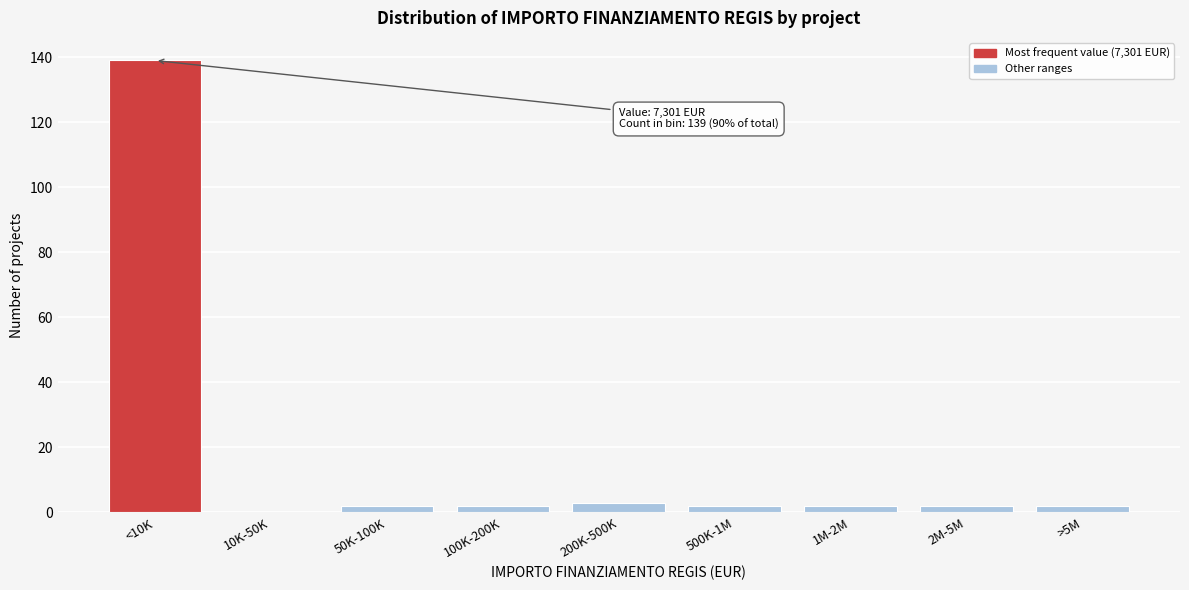

Reading right to left, transcribe all the data shown in this chart.

>5M=2	2M-5M=2	1M-2M=2	500K-1M=2	200K-500K=3	100K-200K=2	50K-100K=2	10K-50K=0	<10K=139